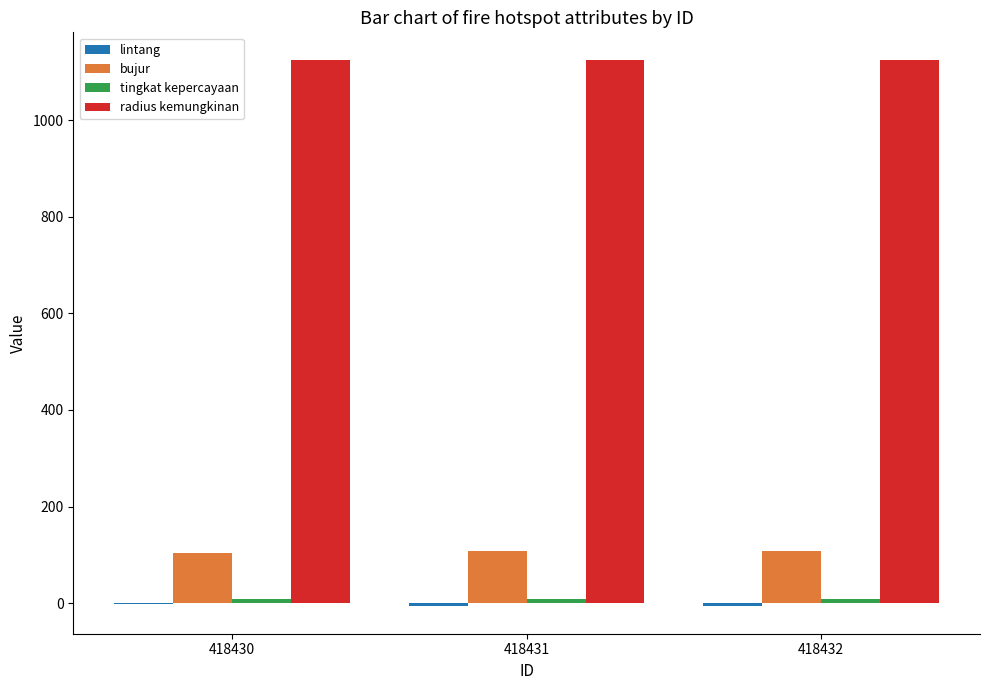

The value of bujur at 418432 is 108.1. True or false?

True